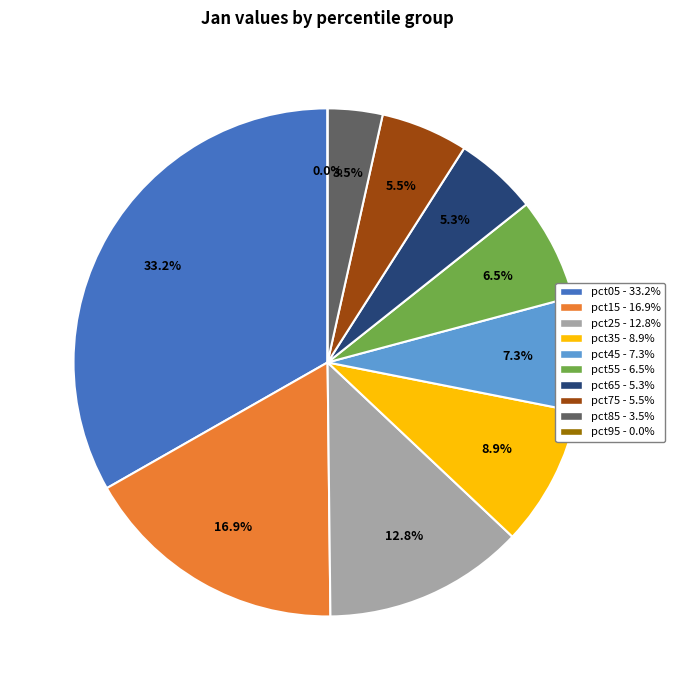

Is there a majority slice in this chart?

No